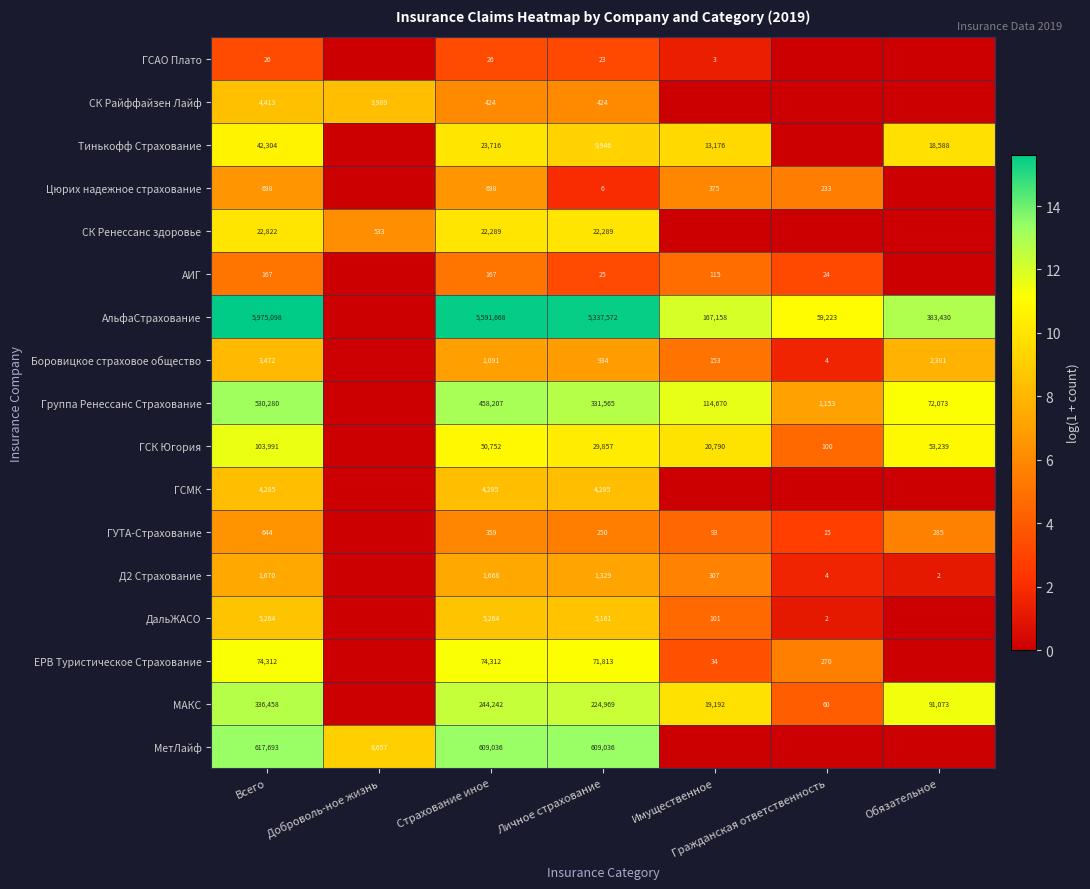

At which category is the sum across all series the highest?

Всего